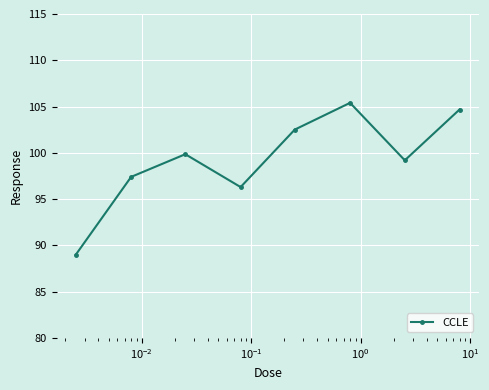

True or false: there are more than 0 points higher than both neighbors.

True